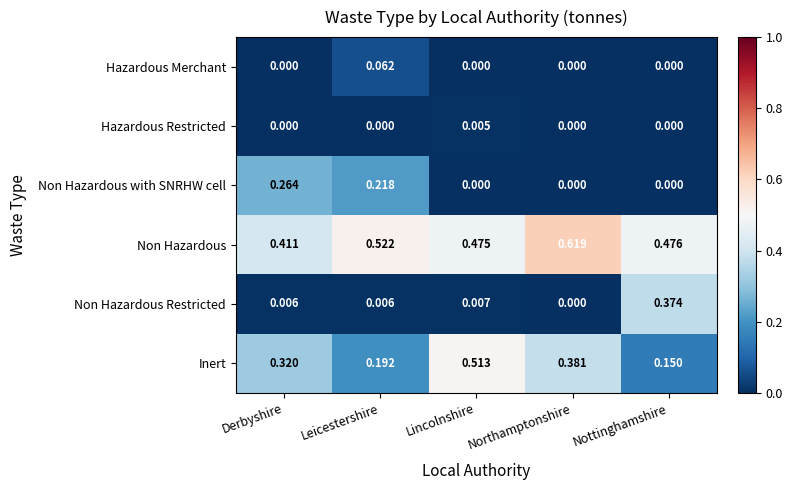

At which category does the chart reach its peak across all series?

Northamptonshire